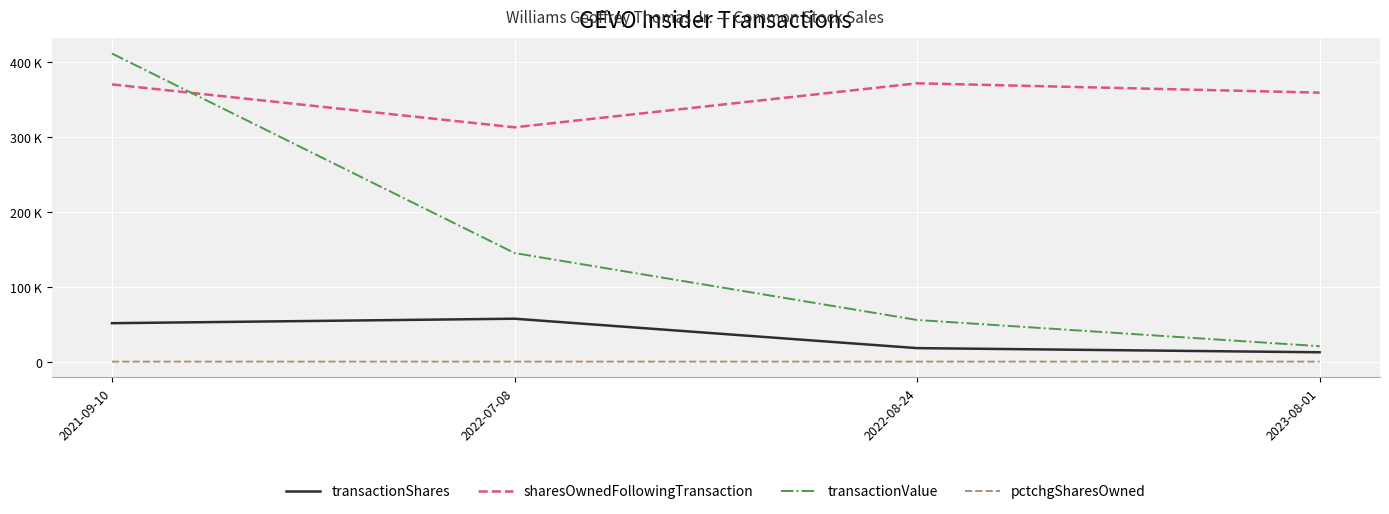

Reading left to right, extract all data points from this chart.

transactionShares: 51316	57306	18041	12496
sharesOwnedFollowingTransaction: 370135	312829	371606	359110
transactionValue: 411339	144984	55629	20603
pctchgSharesOwned: -12	-15	-5	-3